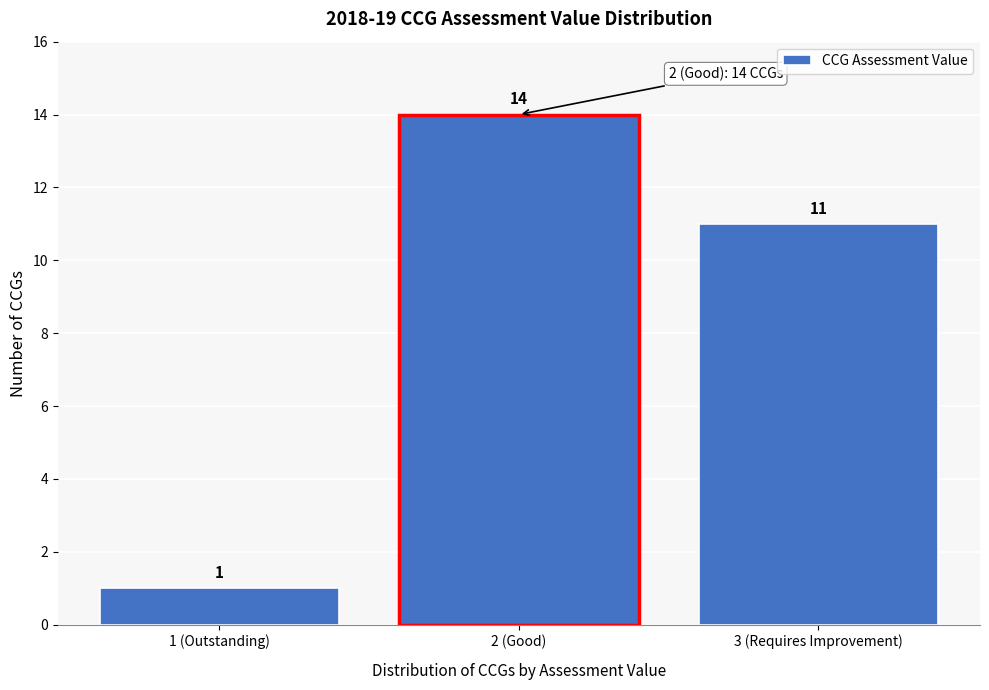

Reading left to right, extract all data points from this chart.

1 (Outstanding)=1	2 (Good)=14	3 (Requires Improvement)=11